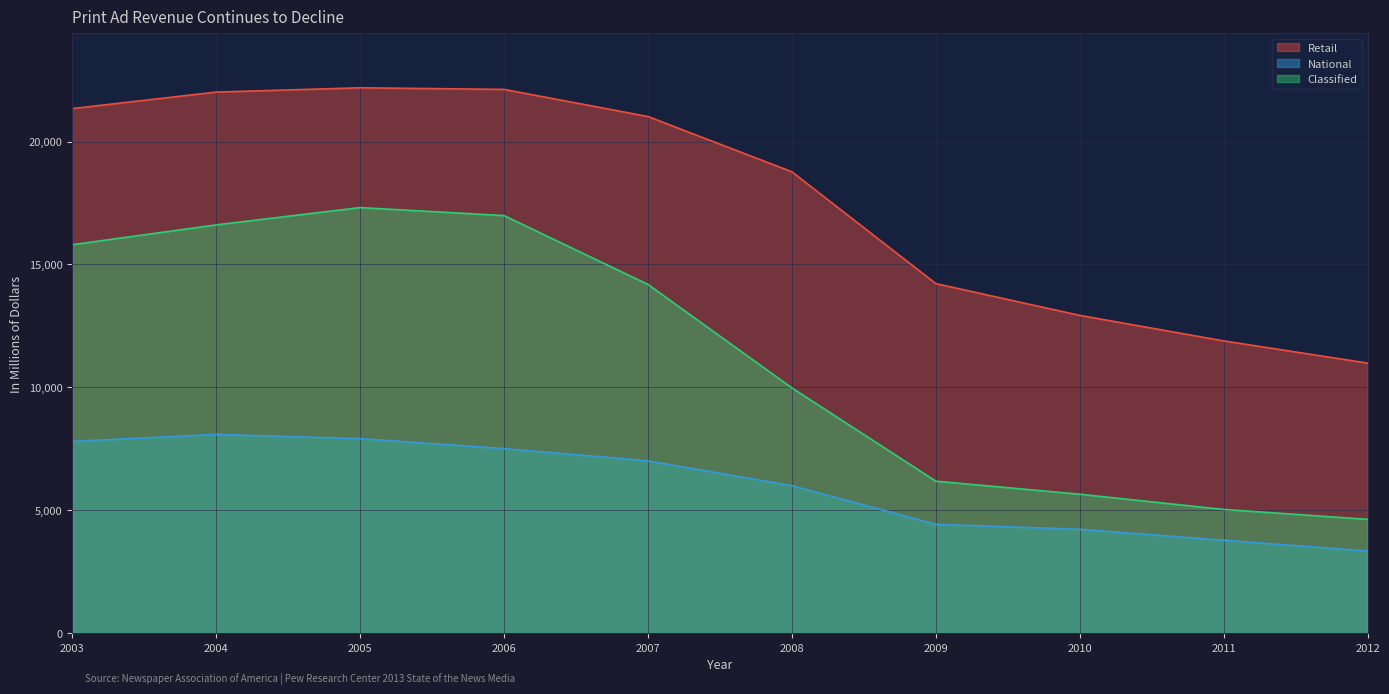

Which series has the largest range (max minus min)?

Classified